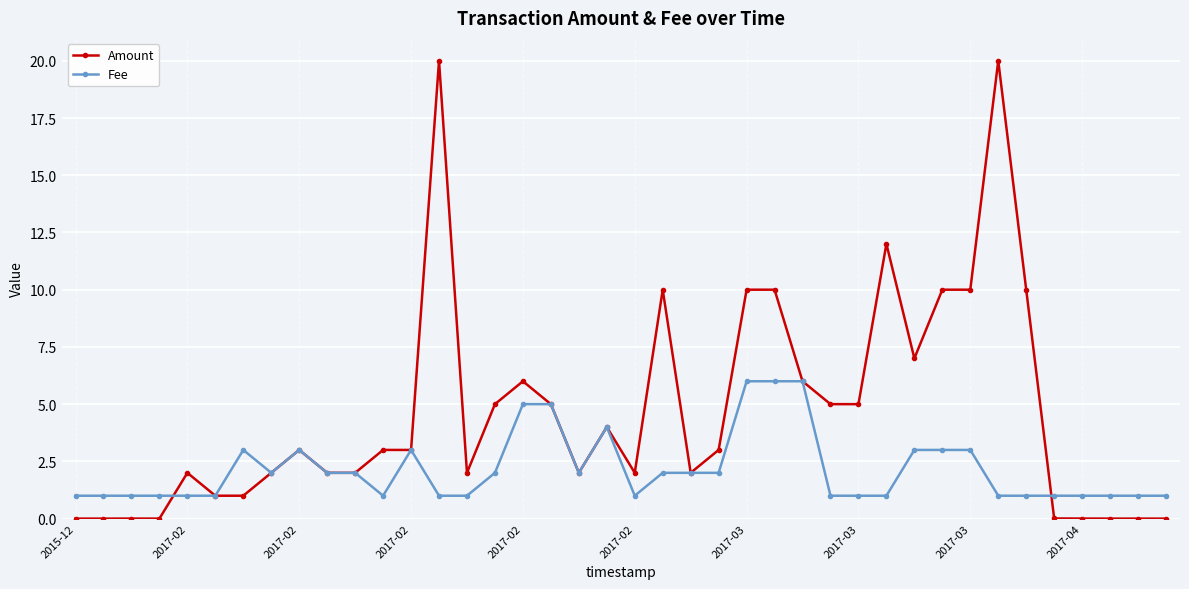

Rank the series by their maximum value, from lowest to highest.

Fee, Amount